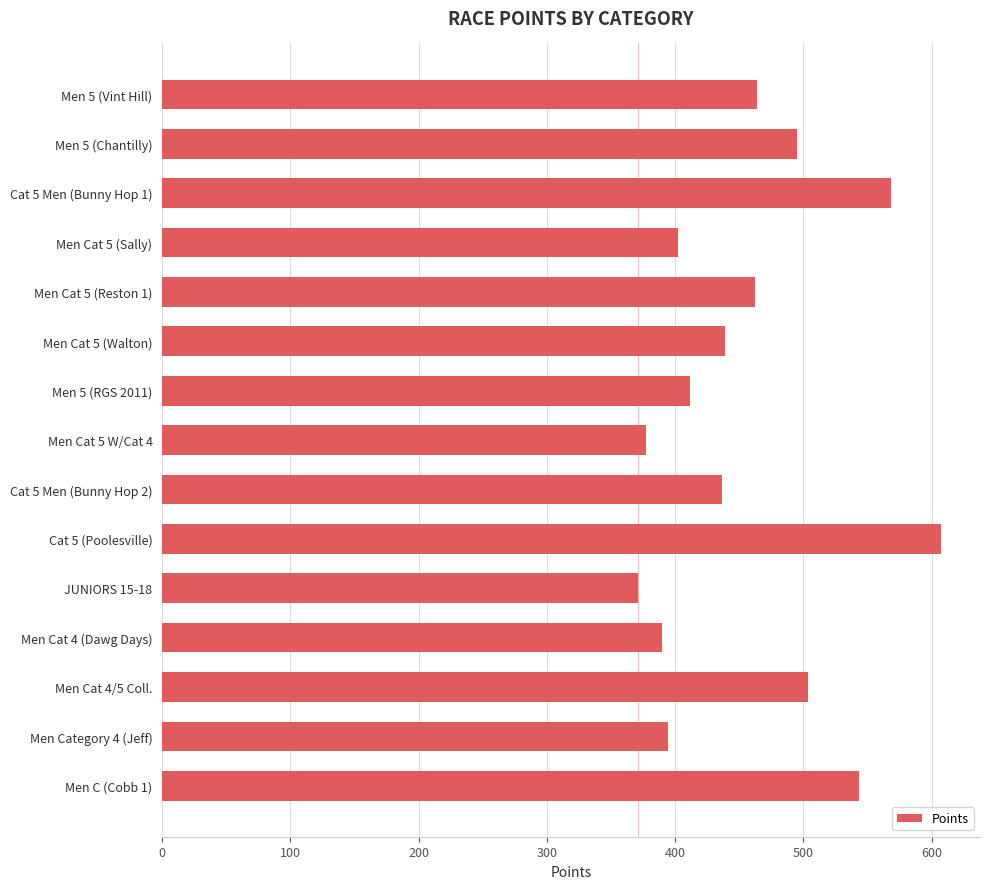

What is the value of the 2nd bar from the top?

495.0